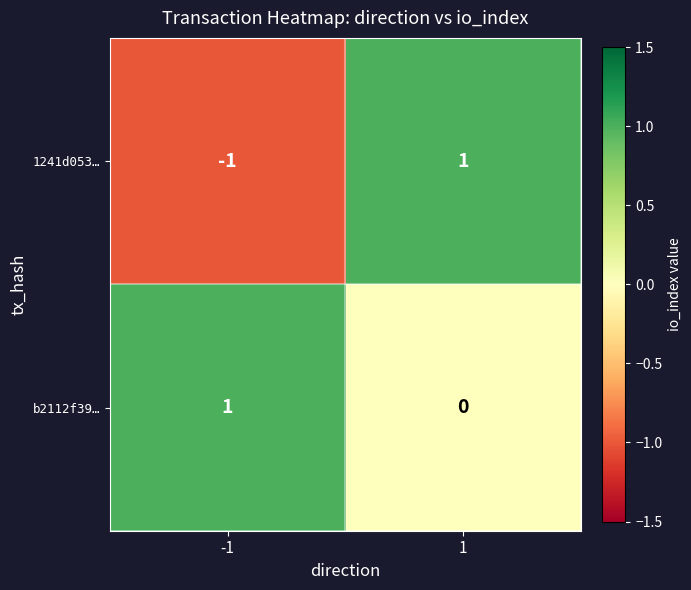

Between -1 and 1, which series saw the biggest shift?

1241d053…